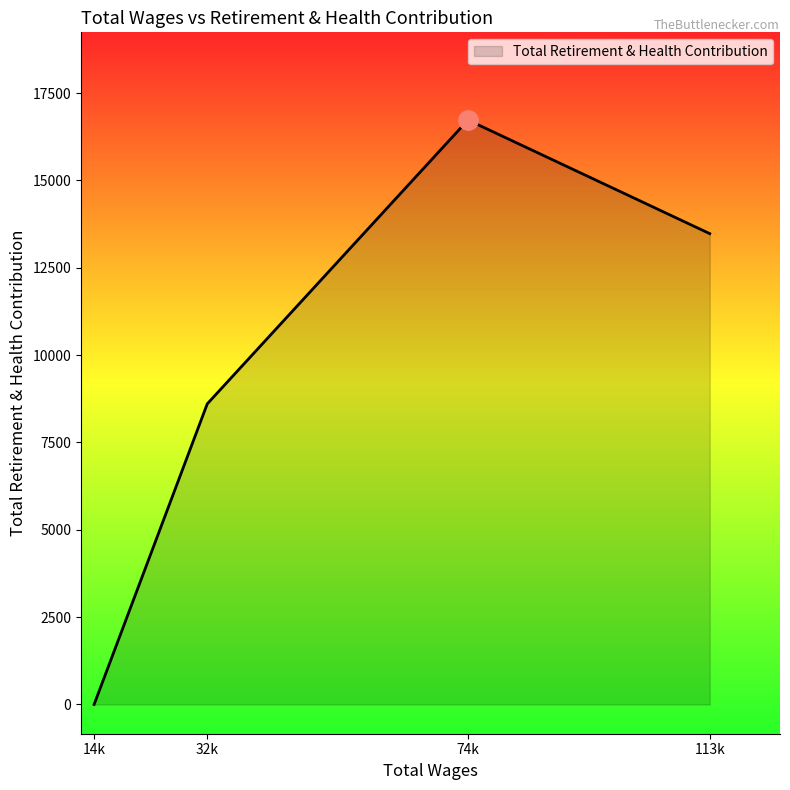

At which label is the value closest to 8364?

32k